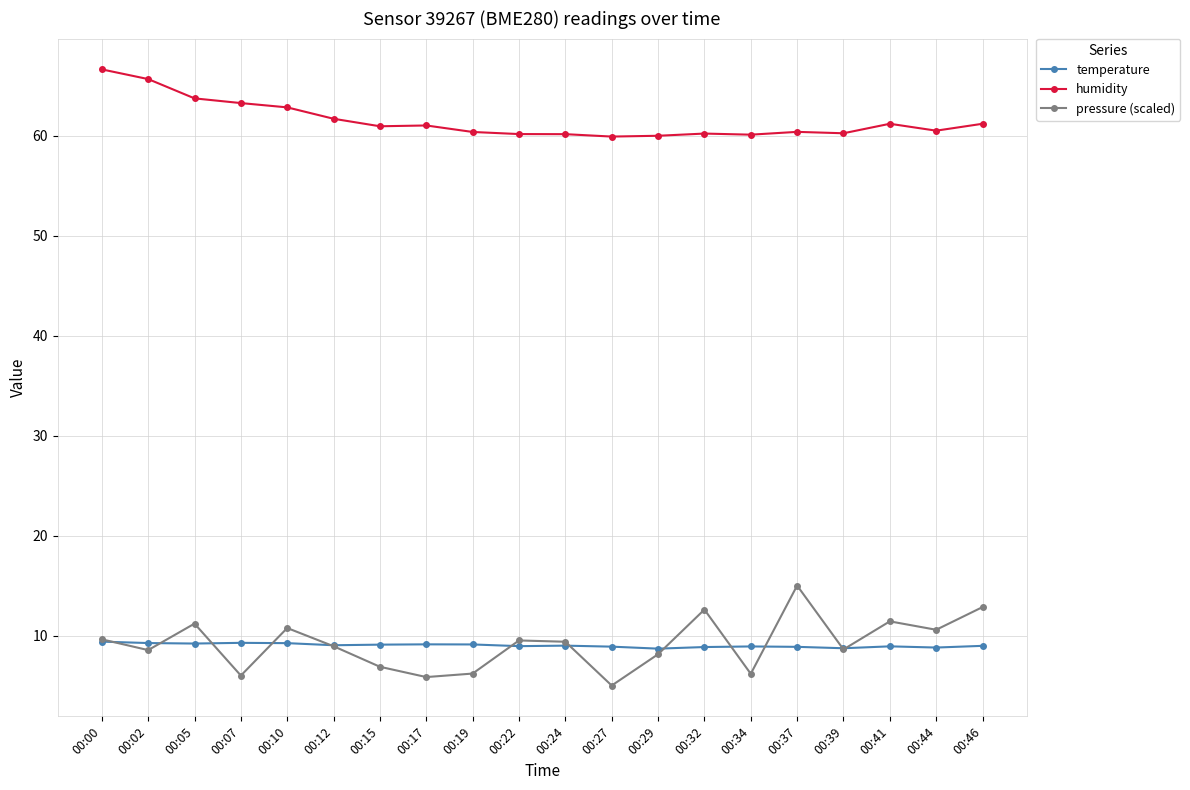

What is the total value across all series at 00:34?

75.2